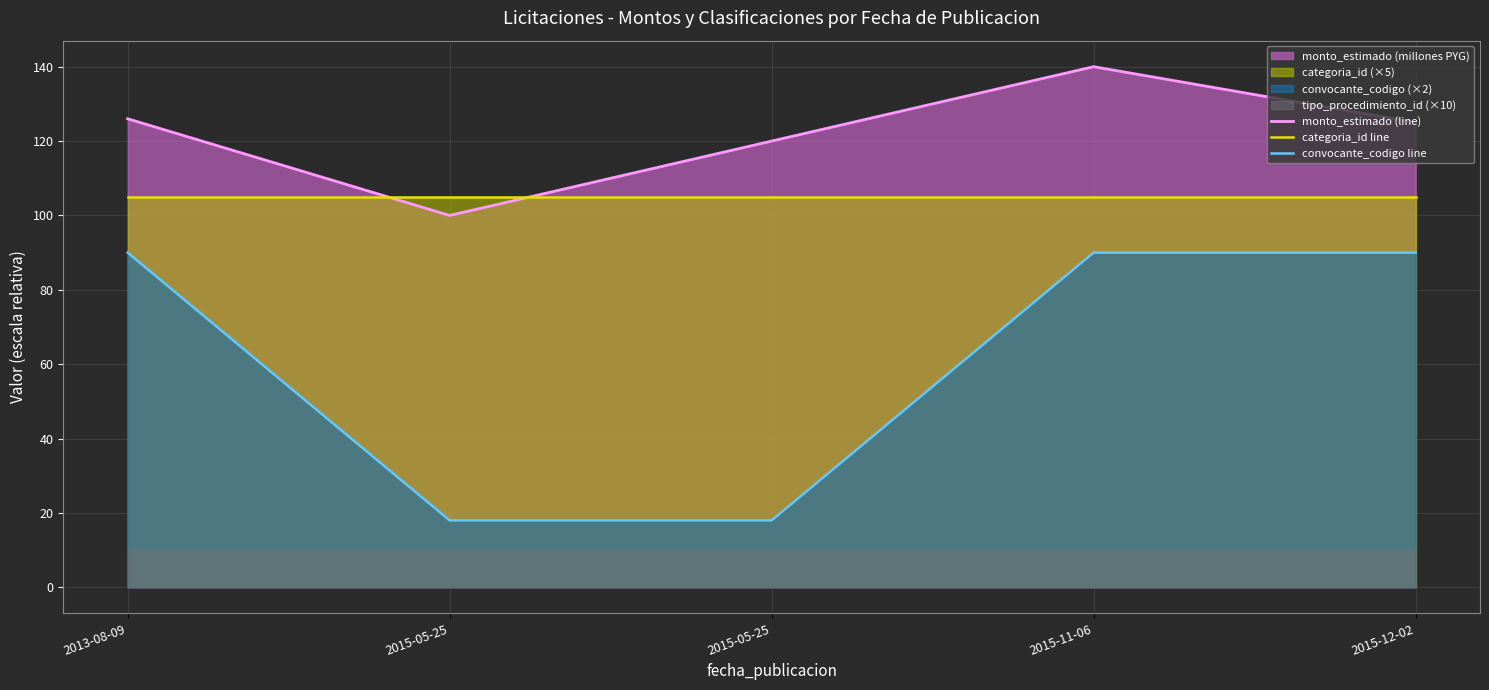

Reading left to right, transcribe all the data shown in this chart.

monto_estimado (line): 126	100	120	140	125
categoria_id line: 105	105	105	105	105
convocante_codigo line: 90	18	18	90	90